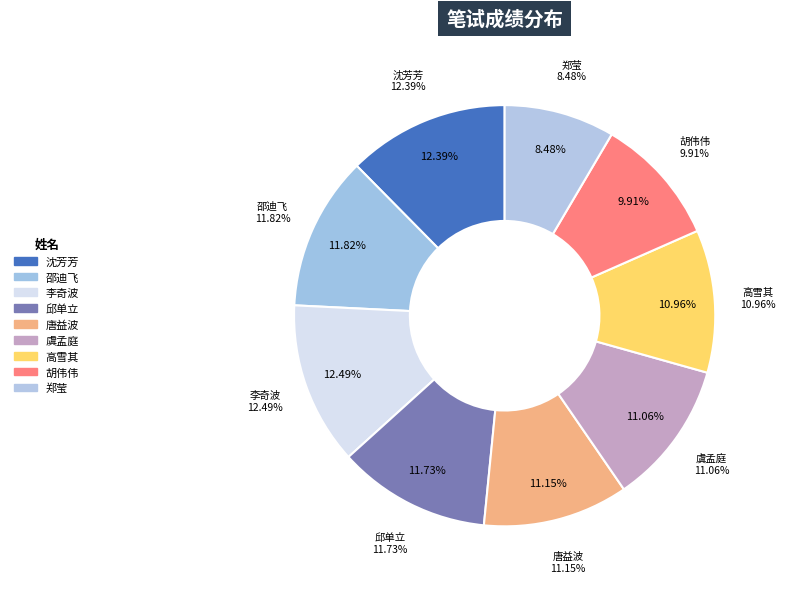

Count the number of slices in the pie.

9